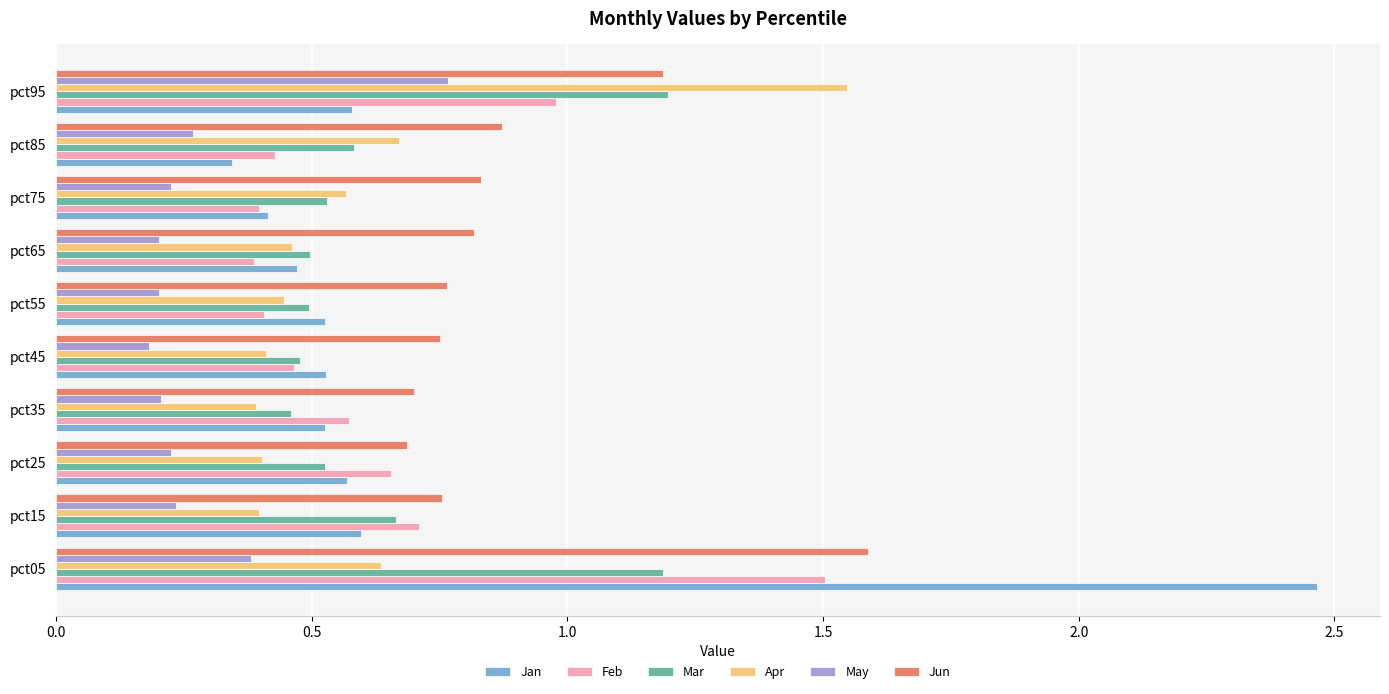

At which label does Jan reach its minimum?

pct85